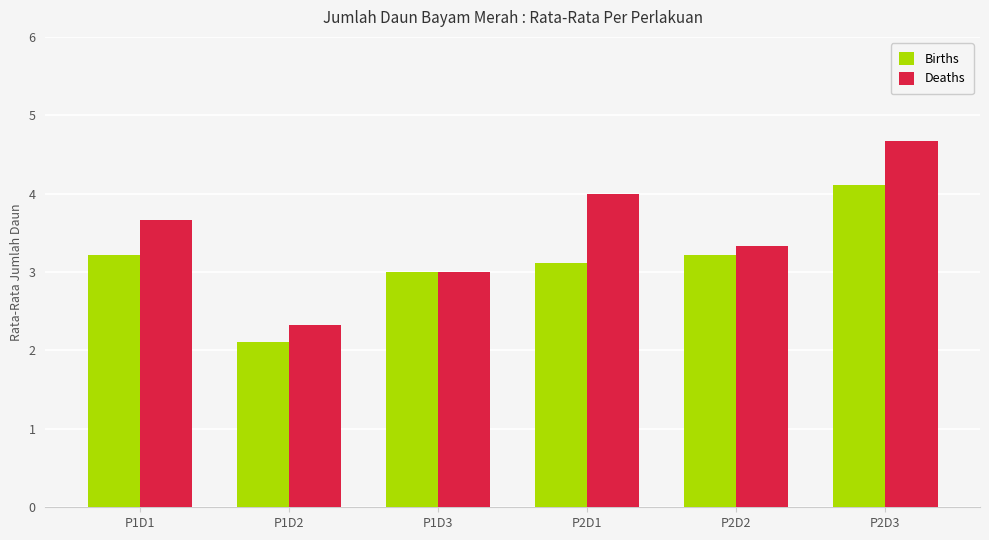

What is the smallest value displayed?

2.1